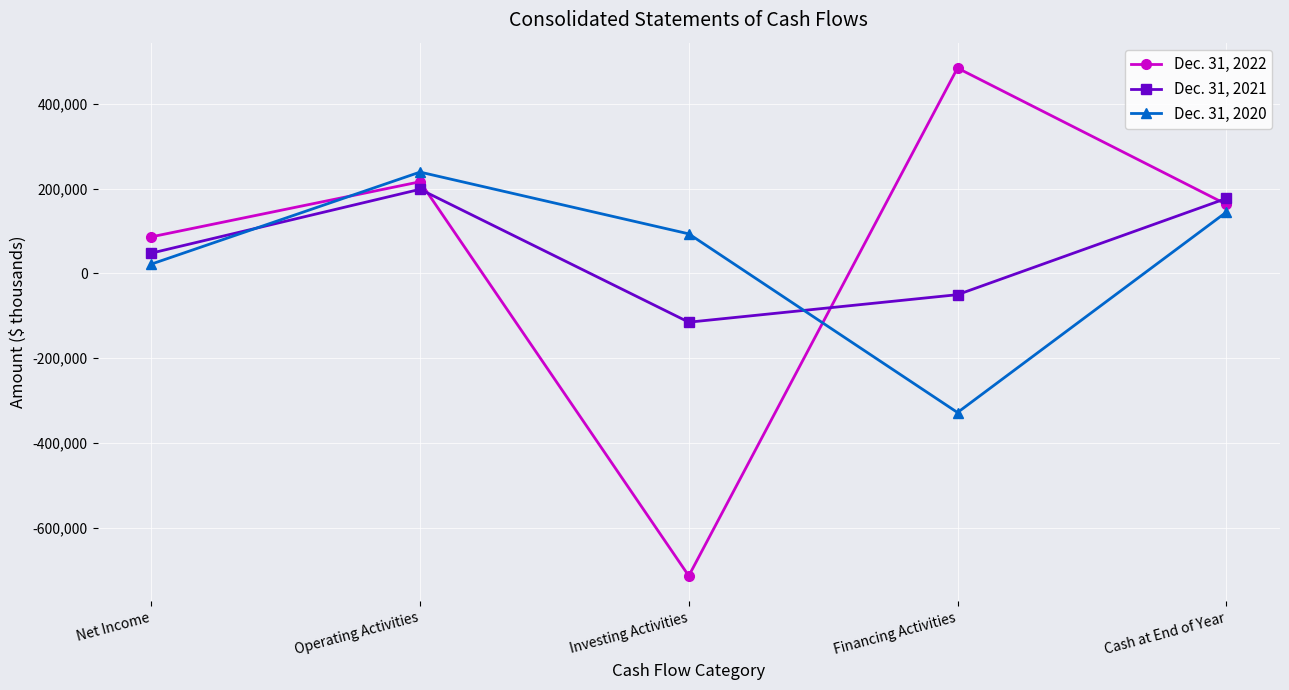

Which series has the widest spread of values?

Dec. 31, 2022